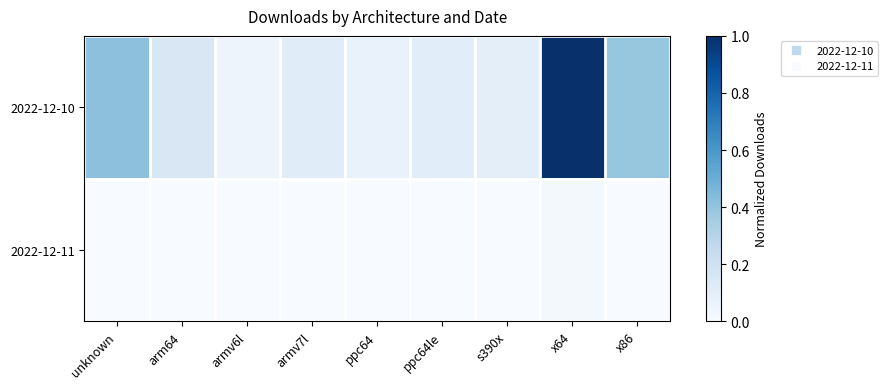

Which series has the largest range (max minus min)?

2022-12-10